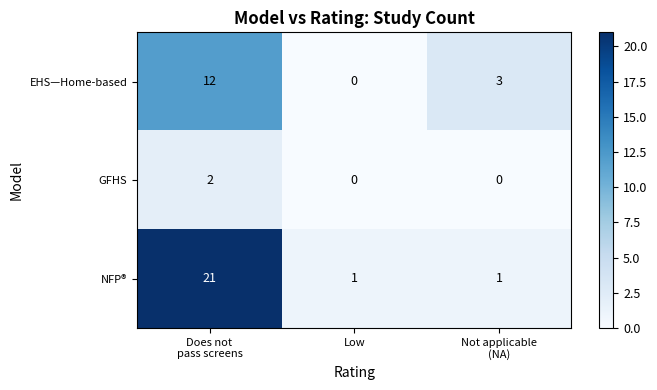

Reading right to left, transcribe all the data shown in this chart.

EHS—Home-based: 3	0	12
GFHS: 0	0	2
NFP®: 1	1	21